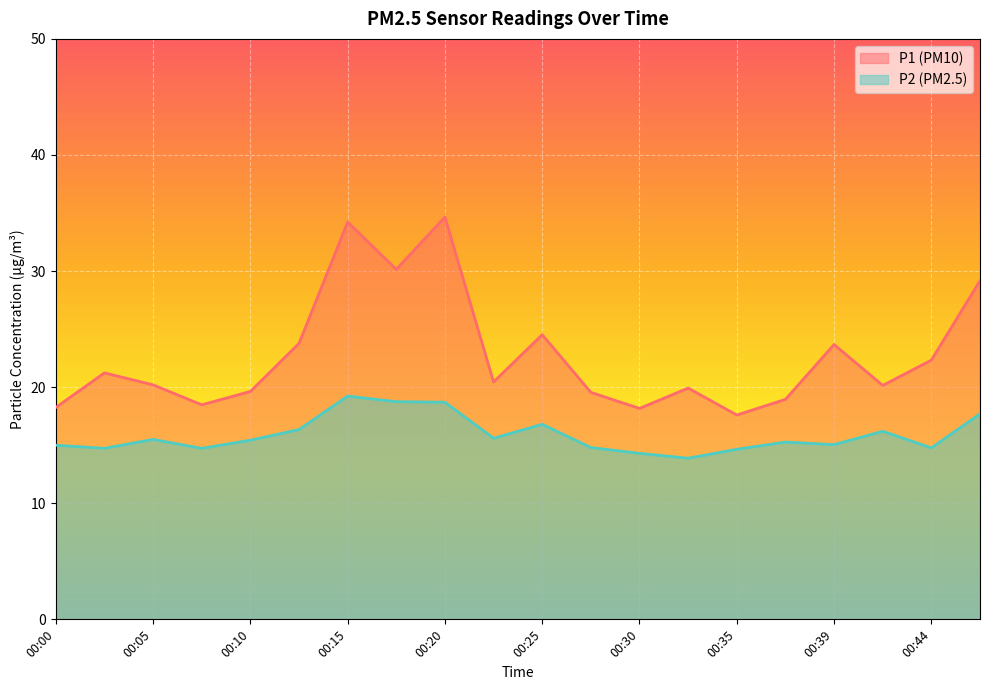

Between 00:22 and 00:47, which series saw the biggest shift?

P1